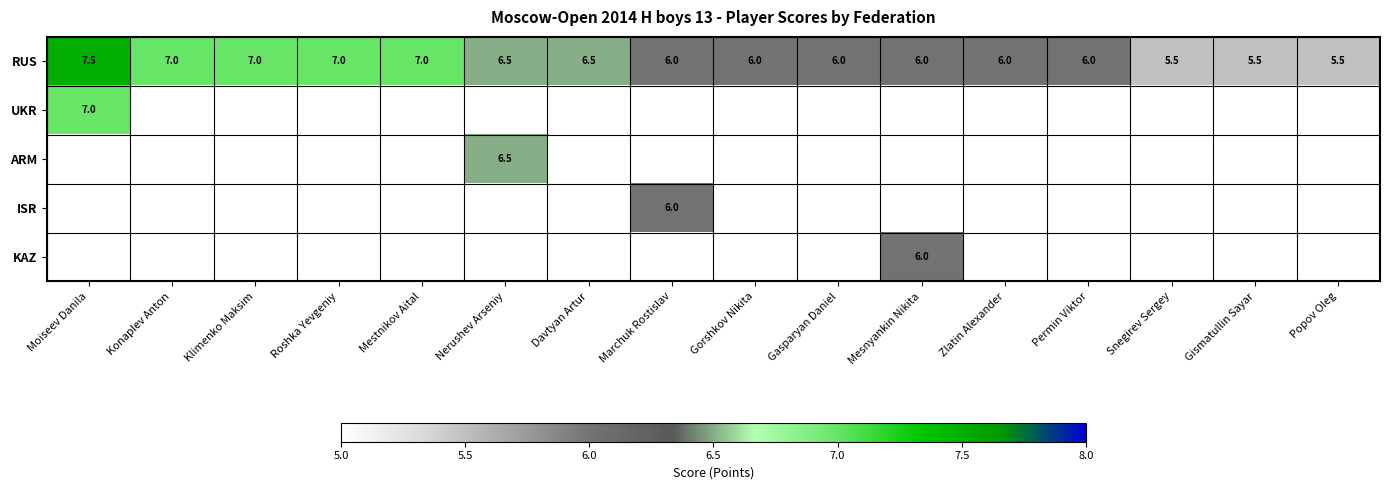

What is the average value of the RUS series?

6.3